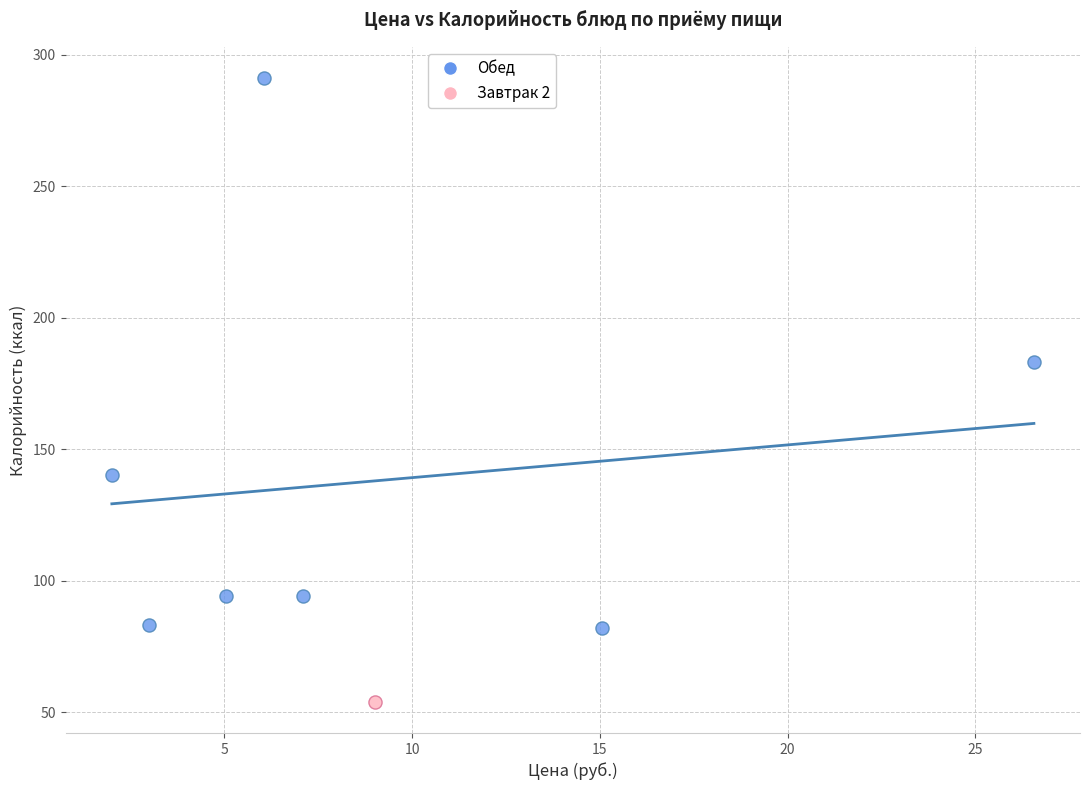

What are all the series names shown in the legend?

Обед, Завтрак 2